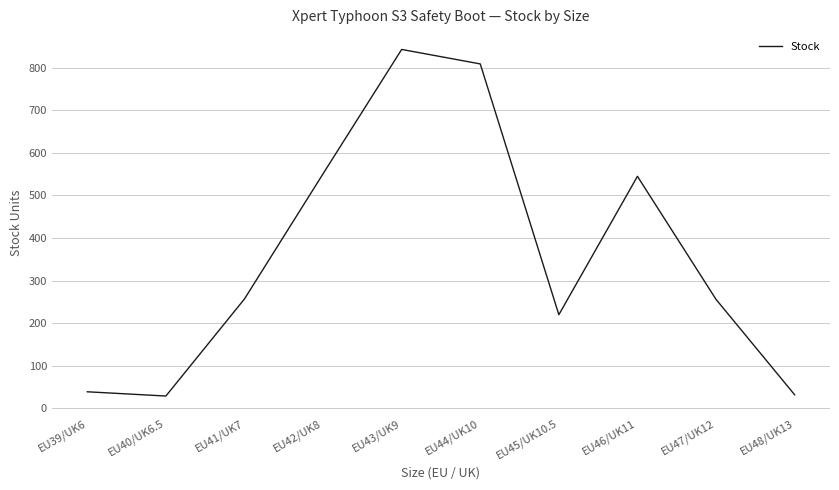

The value at EU45/UK10.5 is 287. True or false?

False